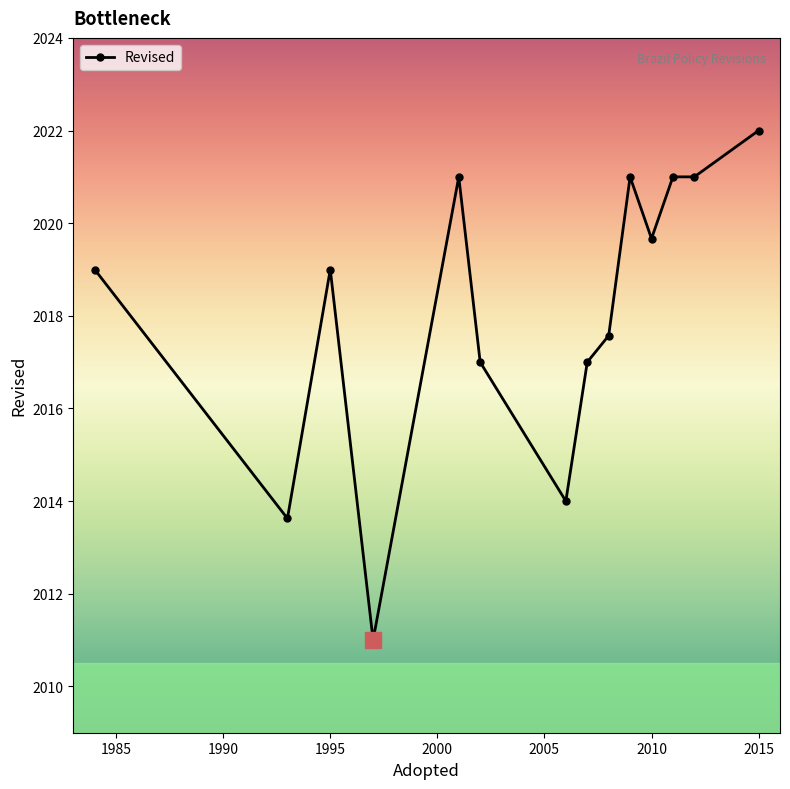

What is the sum of all values?

28253.9